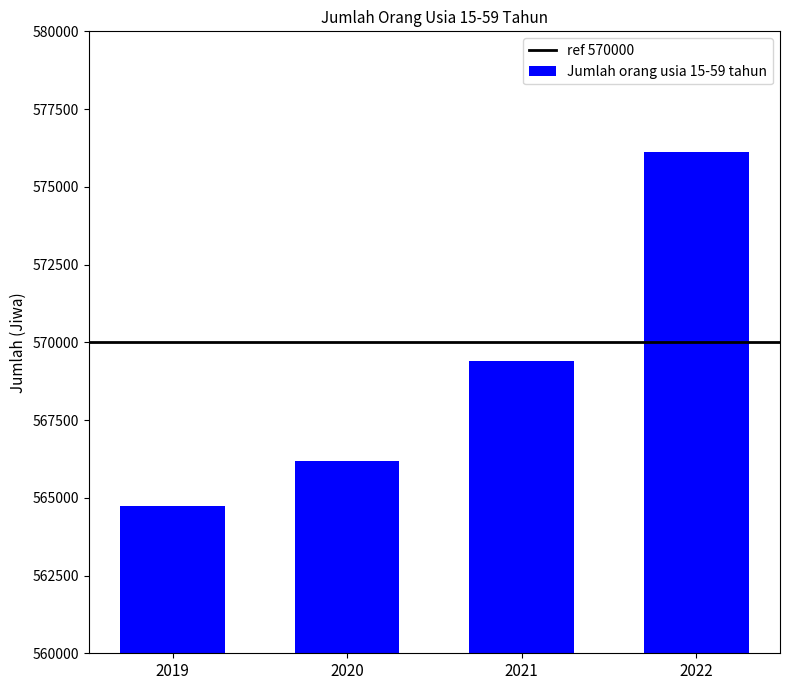

Reading left to right, list all the values displayed in this chart.

564746	566176	569412	576104